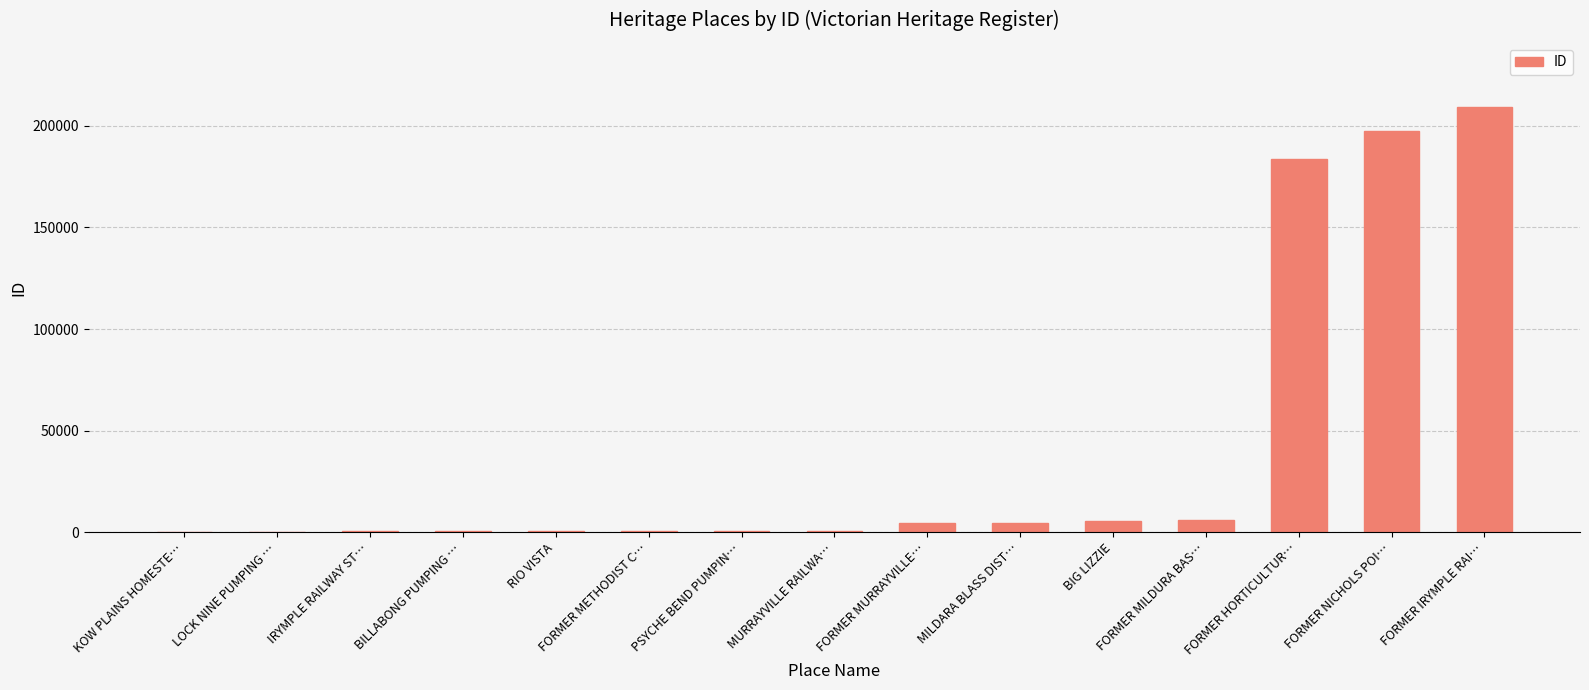

What is the ratio of the value at FORMER IRYMPLE RAI… to the value at FORMER MILDURA BAS…?

34.0